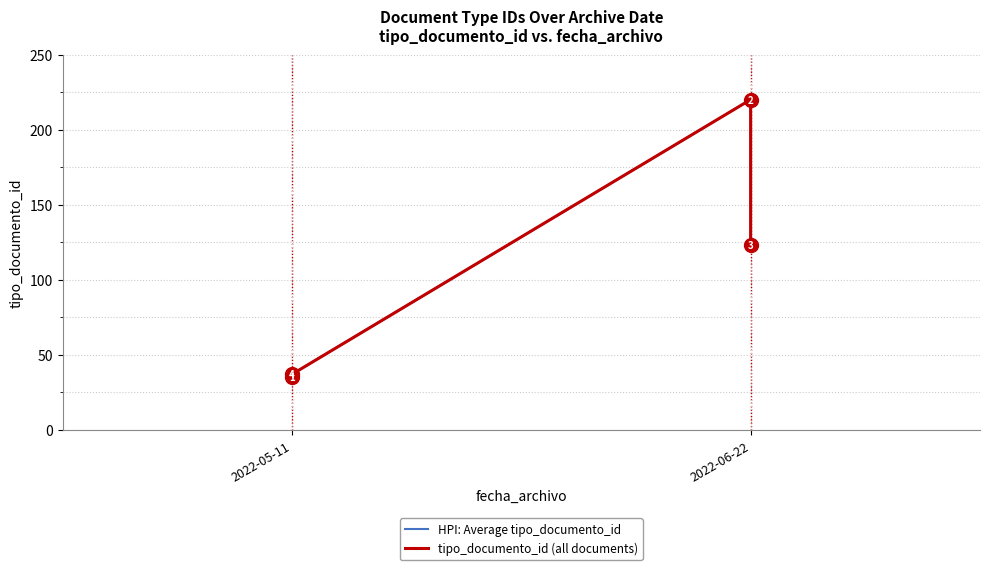

True or false: HPI: Average tipo_documento_id has a value of 303 at 2022-06-22.

False